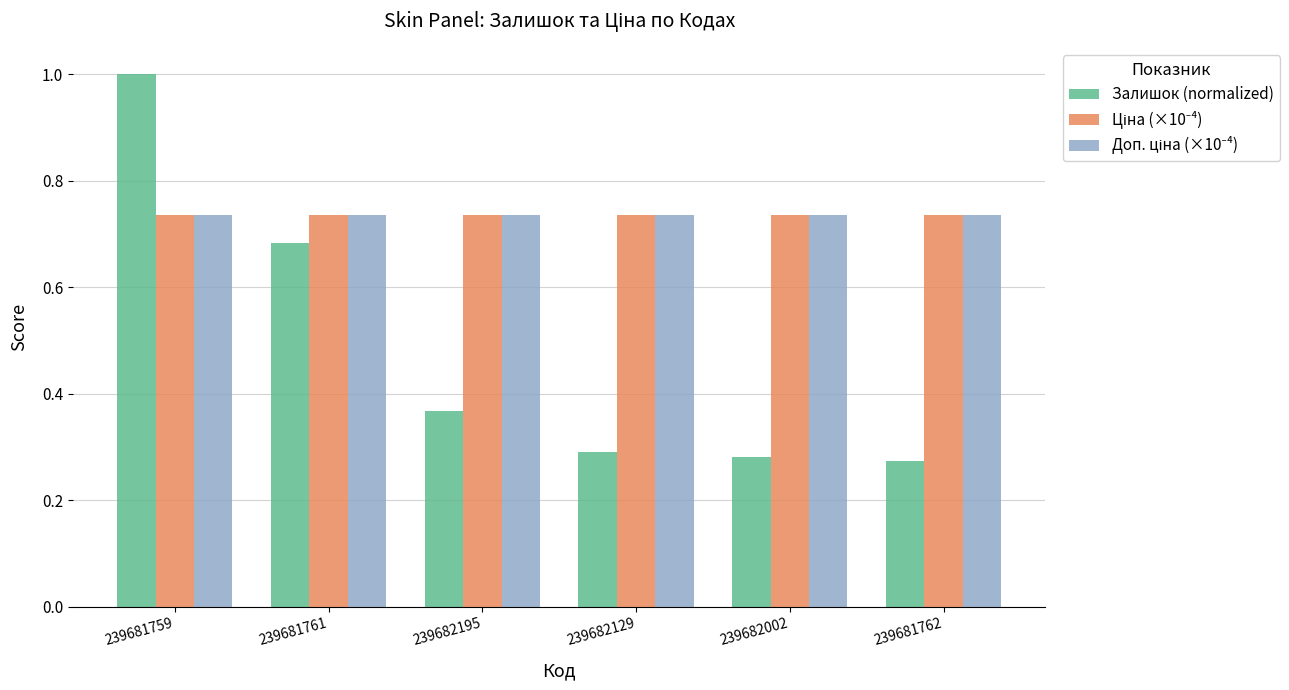

What is the sum of the Залишок (normalized) values at 239681762 and 239681759?

1.3